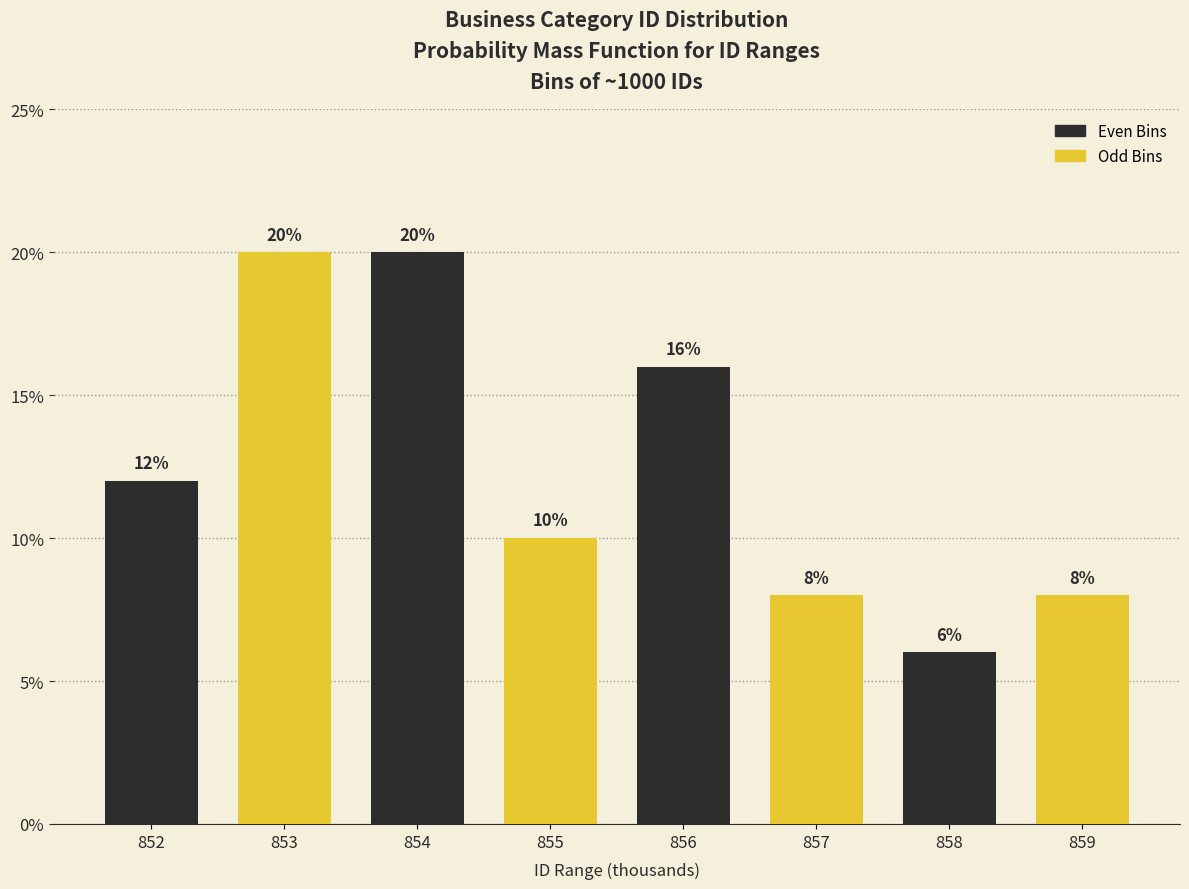

Reading left to right, what are all the values shown in this chart?

852=12	853=20	854=20	855=10	856=16	857=8	858=6	859=8